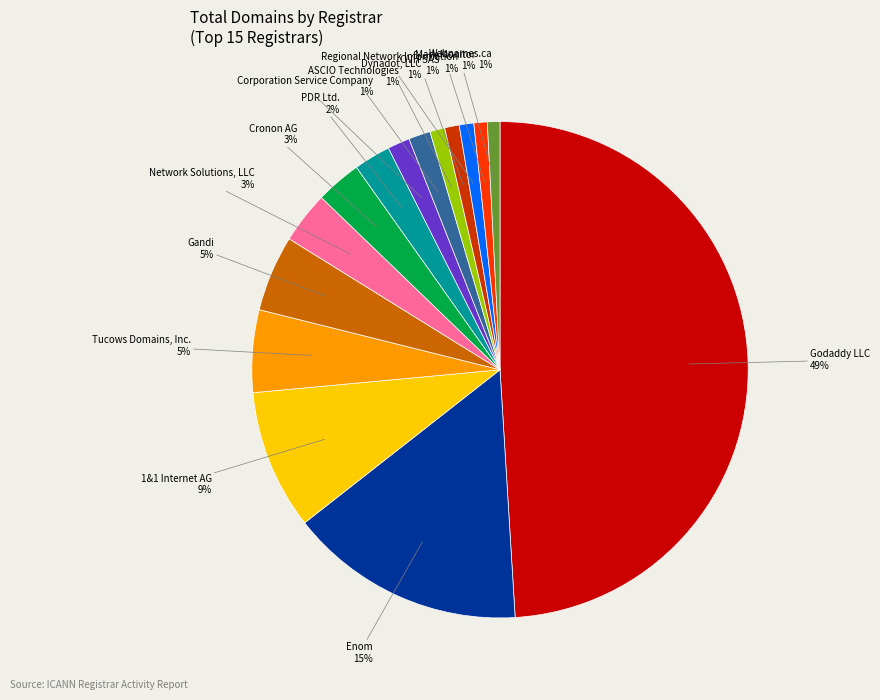

To the nearest percent, what is the average slice percentage?

7%